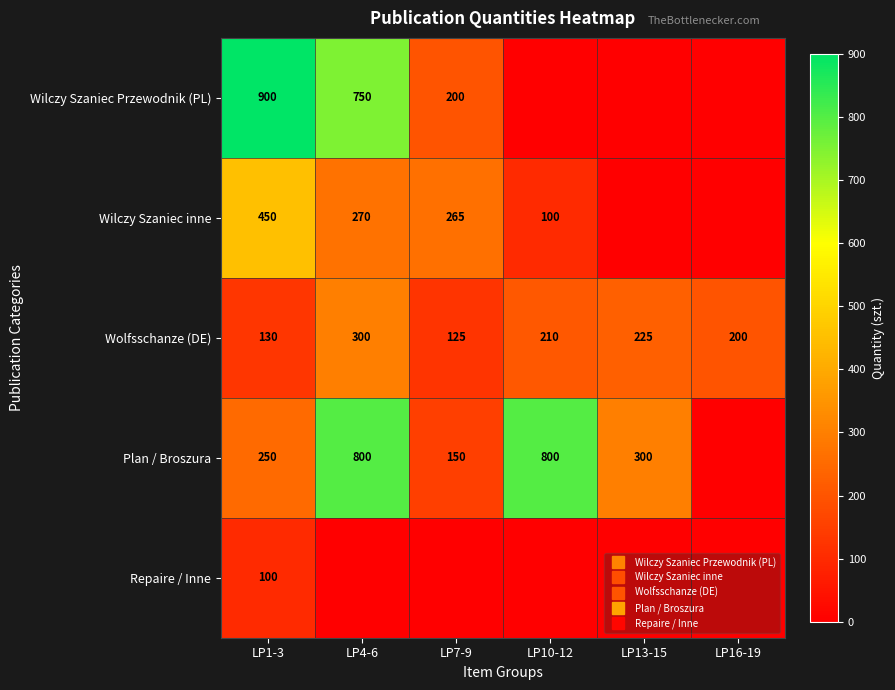

What is the difference between the highest and lowest values at LP1-3?

800